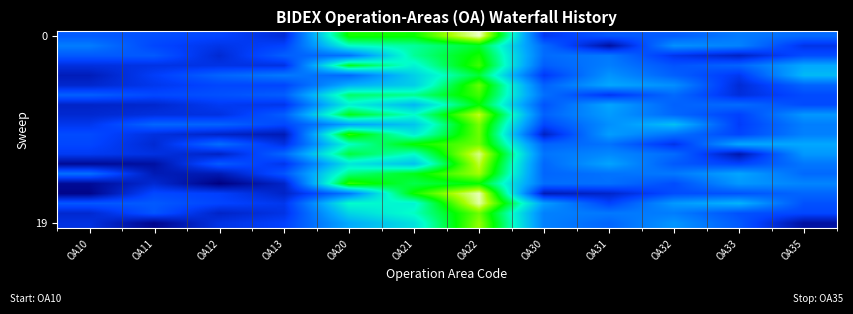

Between OA35 and OA30, which is larger?

OA35